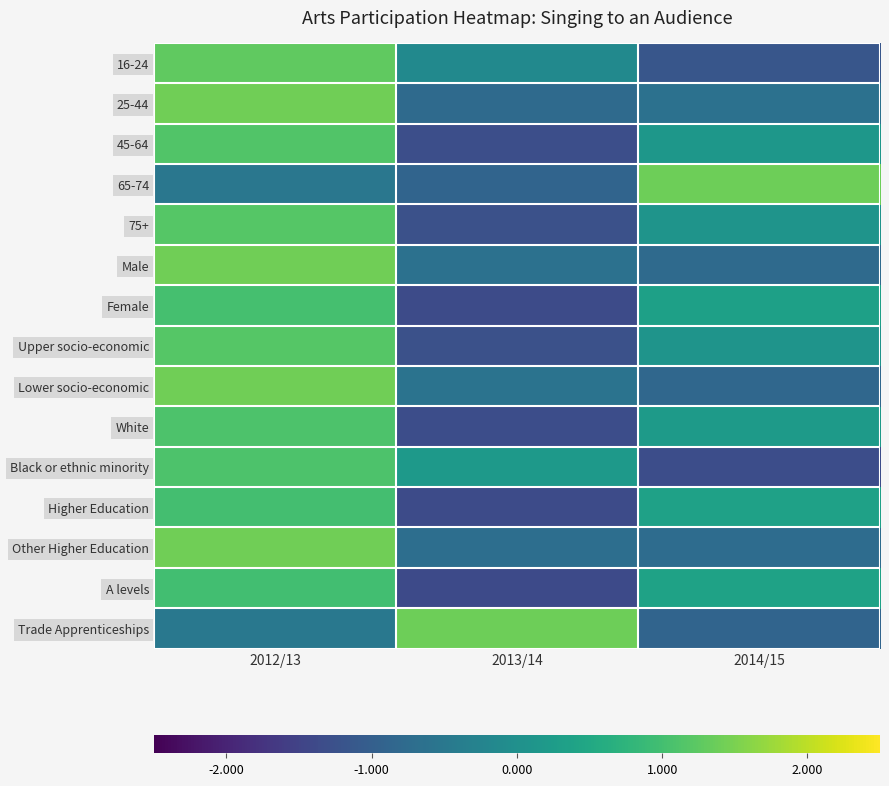

Reading right to left, extract all data points from this chart.

16-24: 2014/15=-1.2	2013/14=-0.1	2012/13=1.3
25-44: 2014/15=-0.6	2013/14=-0.8	2012/13=1.4
45-64: 2014/15=0.2	2013/14=-1.3	2012/13=1.1
65-74: 2014/15=1.4	2013/14=-0.9	2012/13=-0.5
75+: 2014/15=0.1	2013/14=-1.3	2012/13=1.2
Male: 2014/15=-0.8	2013/14=-0.6	2012/13=1.4
Female: 2014/15=0.3	2013/14=-1.4	2012/13=1.0
Upper socio-economic: 2014/15=0.1	2013/14=-1.3	2012/13=1.2
Lower socio-economic: 2014/15=-0.8	2013/14=-0.6	2012/13=1.4
White: 2014/15=0.2	2013/14=-1.3	2012/13=1.1
Black or ethnic minority: 2014/15=-1.3	2013/14=0.2	2012/13=1.1
Higher Education: 2014/15=0.4	2013/14=-1.4	2012/13=1.0
Other Higher Education: 2014/15=-0.7	2013/14=-0.7	2012/13=1.4
A levels: 2014/15=0.4	2013/14=-1.4	2012/13=1.0
Trade Apprenticeships: 2014/15=-0.9	2013/14=1.4	2012/13=-0.5